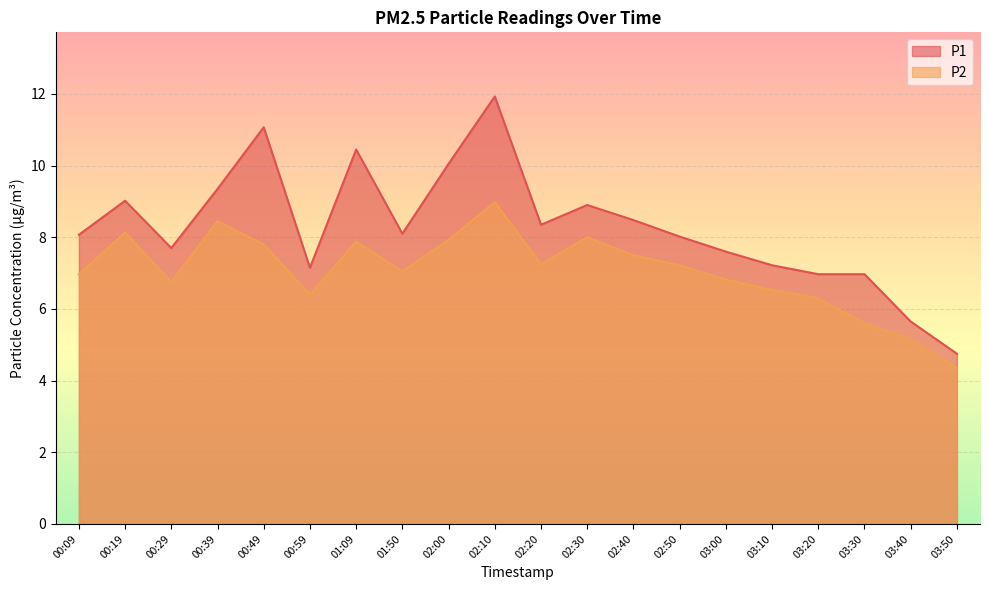

What is the label of the 2nd point from the left?

00:19